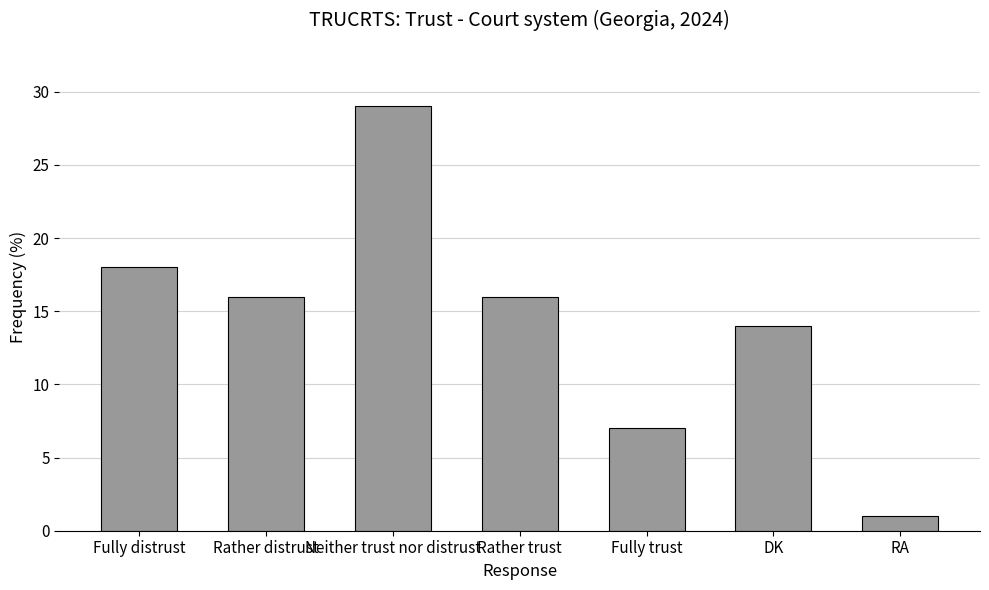

Are the bars horizontal?

No